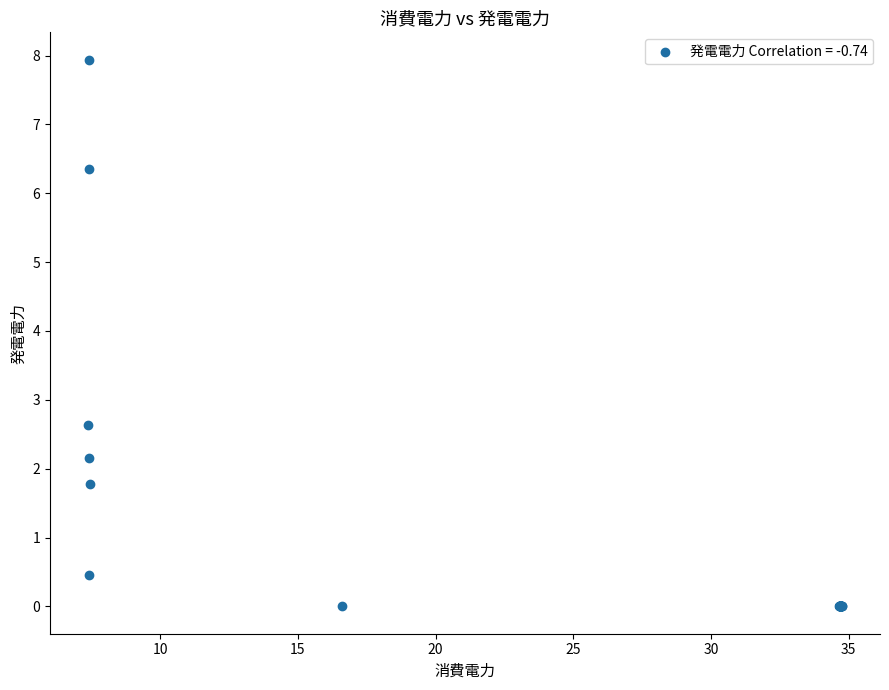

What Y value in the scatter plot is closest to 3?

2.6